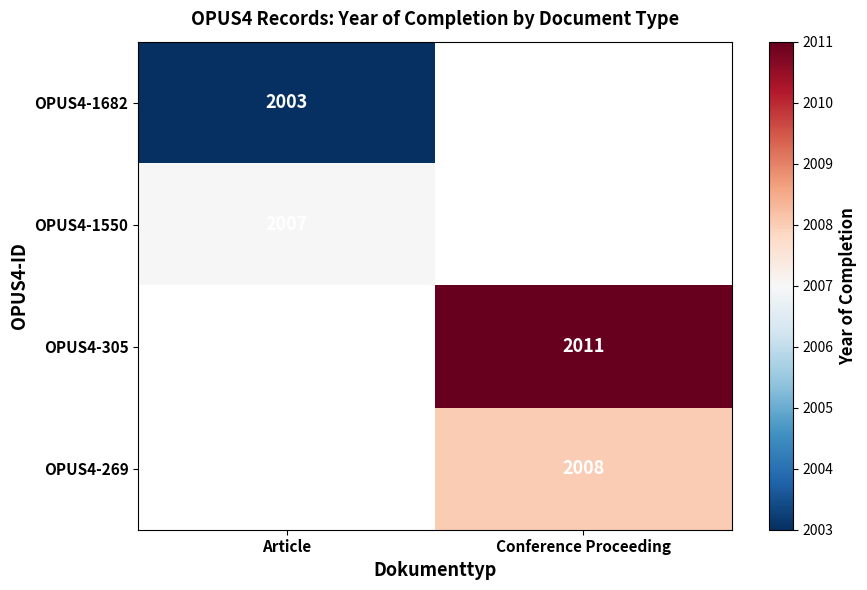

Is the value of OPUS4-269 at Conference Proceeding greater than the value of OPUS4-1682 at Article?

Yes